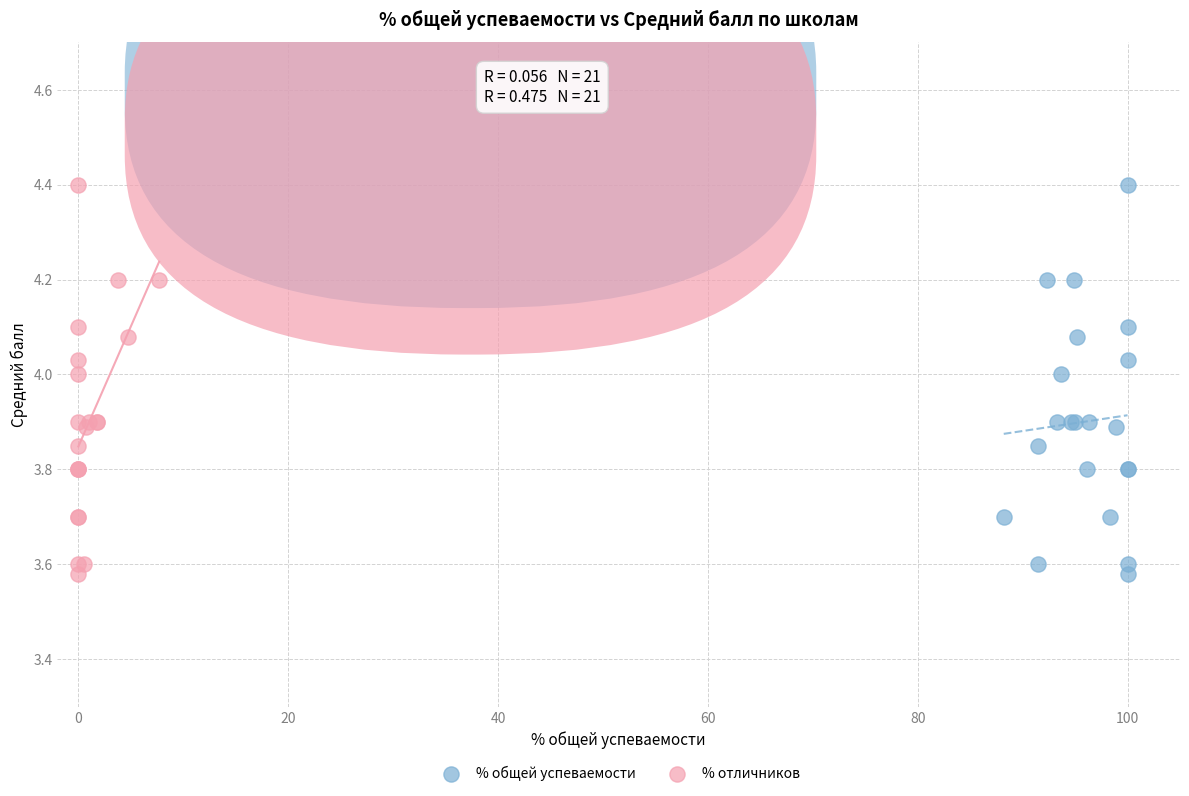

What are all the series names shown in the legend?

% общей успеваемости, % отличников